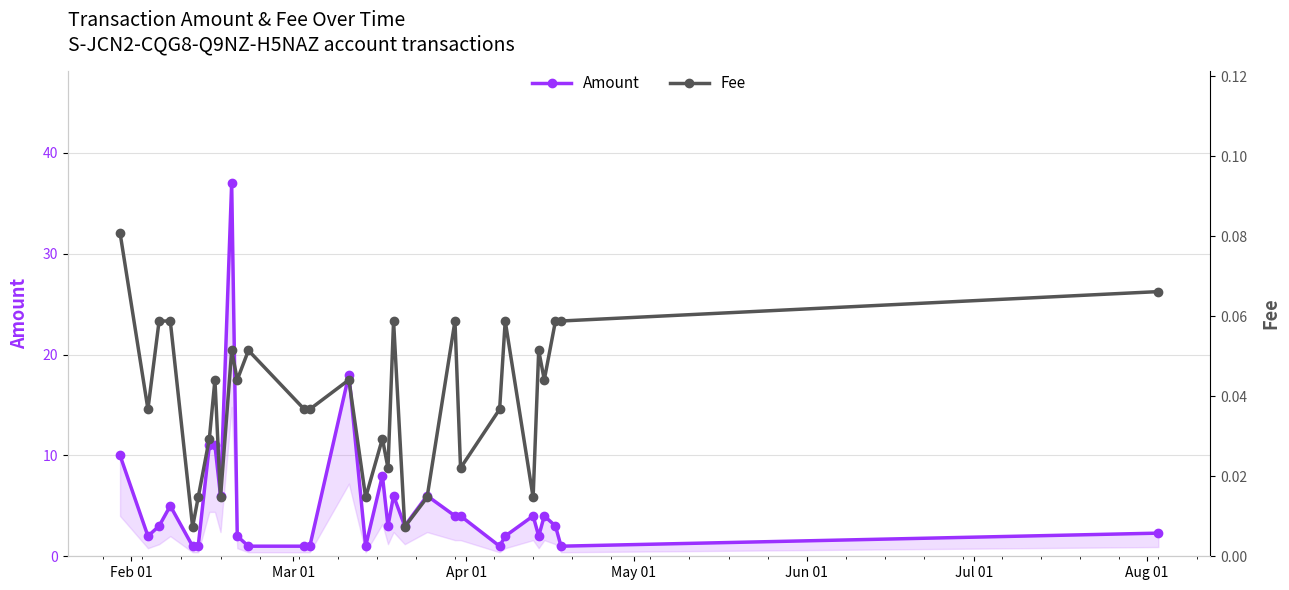

Which series has the widest spread of values?

Amount